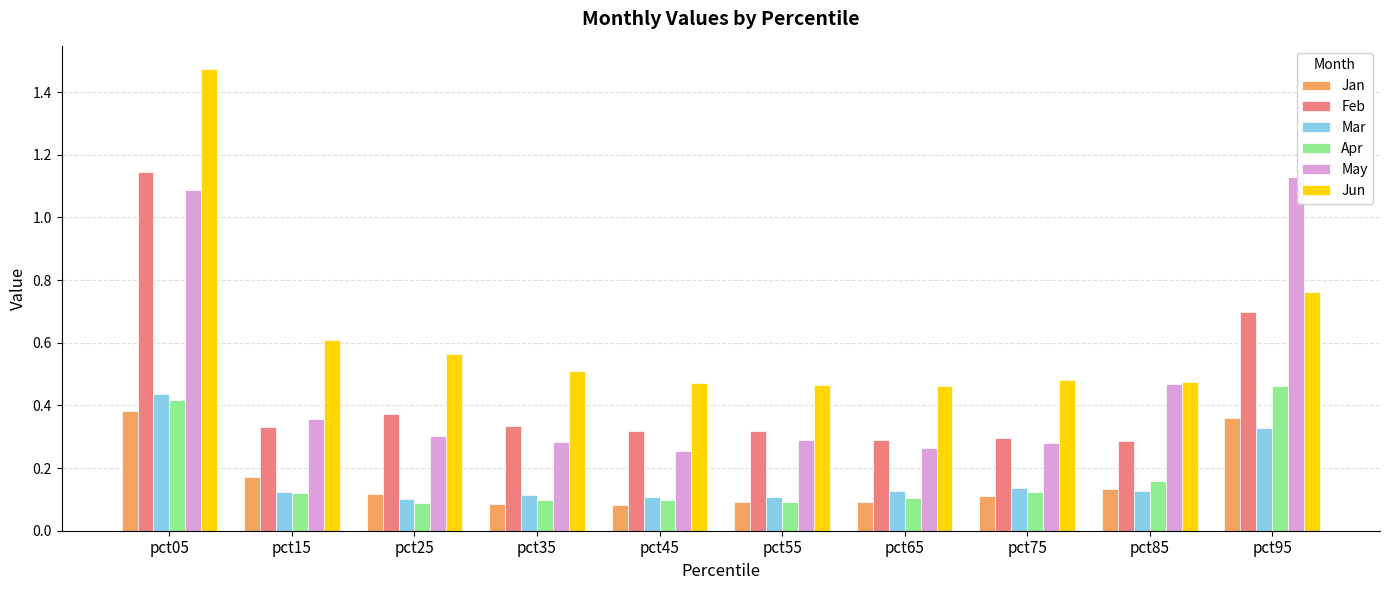

True or false: Apr has a value of 0.1 at pct55.

True